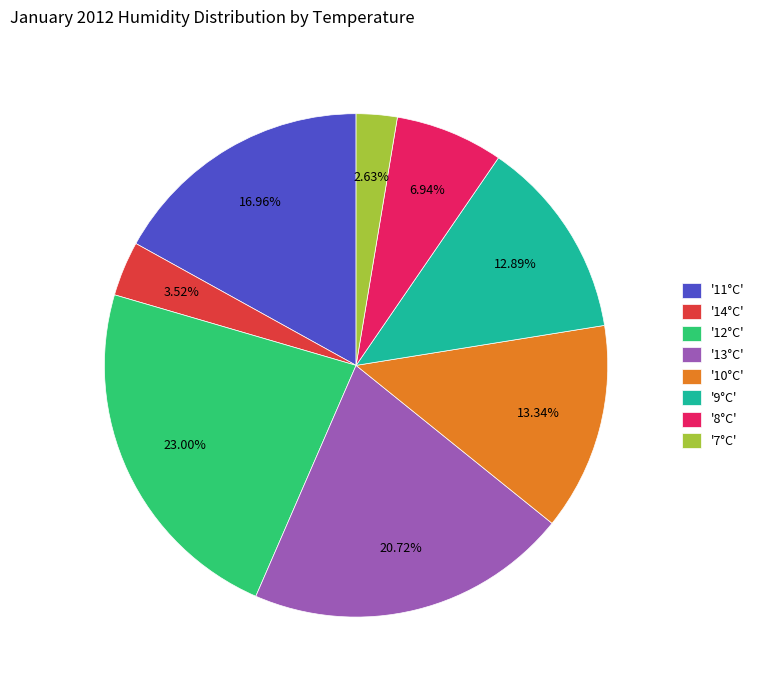

Count the number of slices in the pie.

8